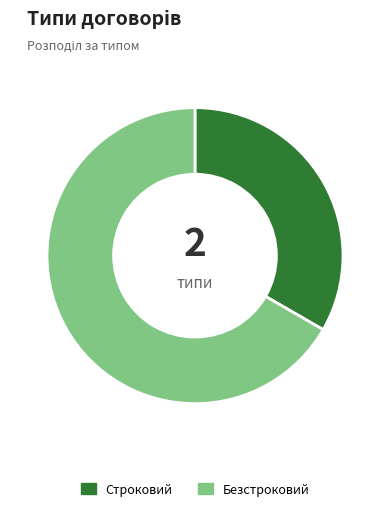

What is the ratio of the value at Строковий to the value at Безстроковий?

0.5